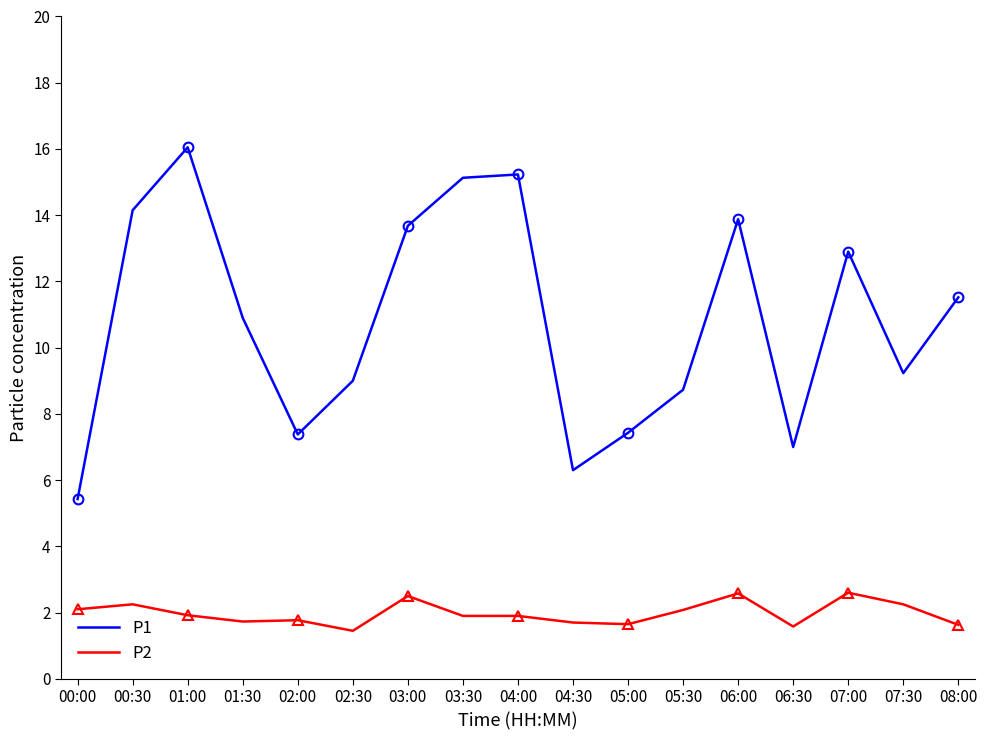

True or false: P1 and P2 cross at least once.

False